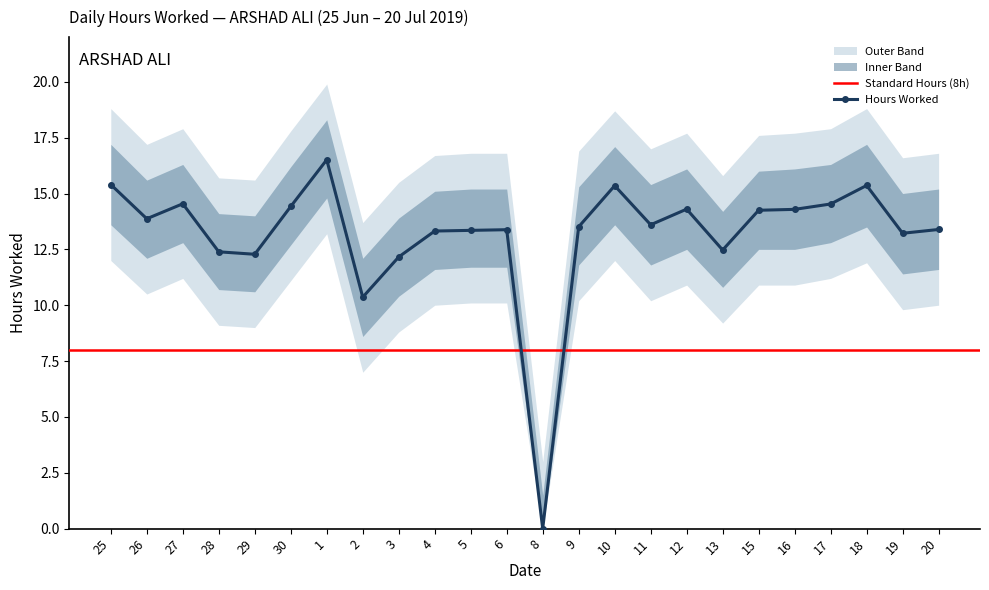

What is the label of the 11th point from the right?

9